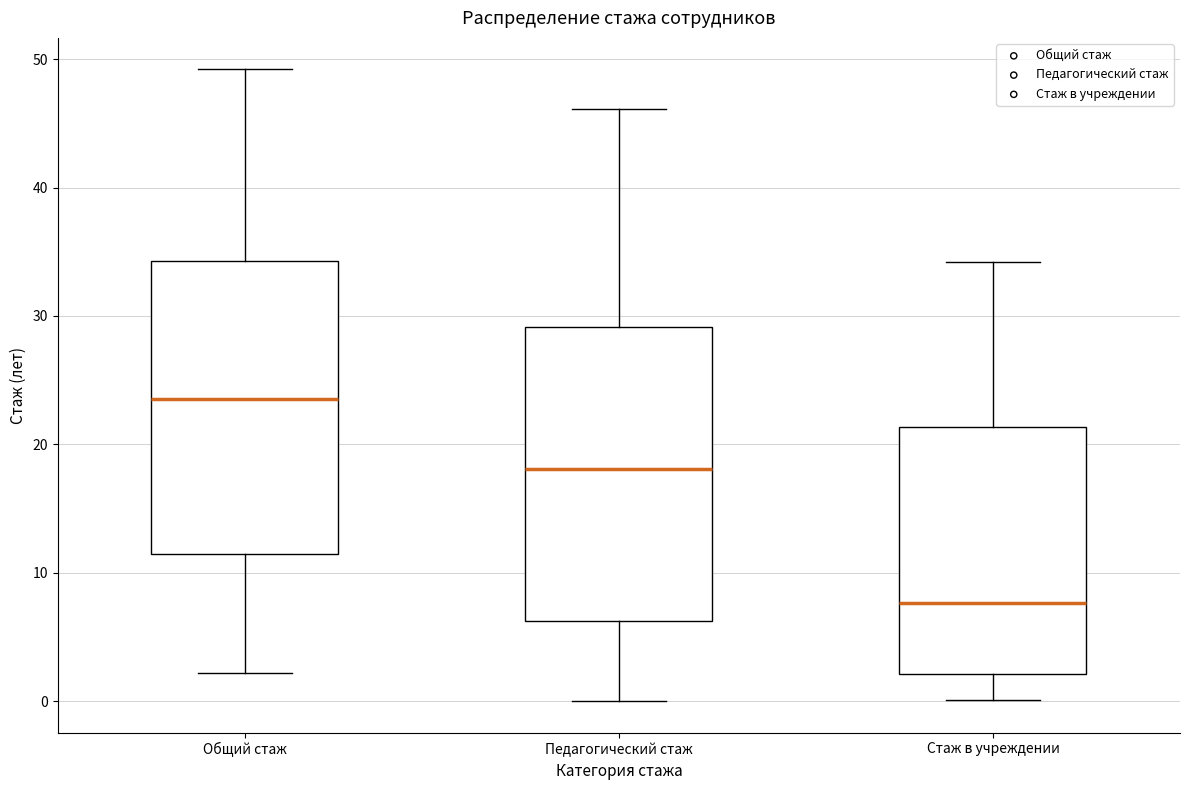

Which box has the lowest median line?

Стаж в учреждении